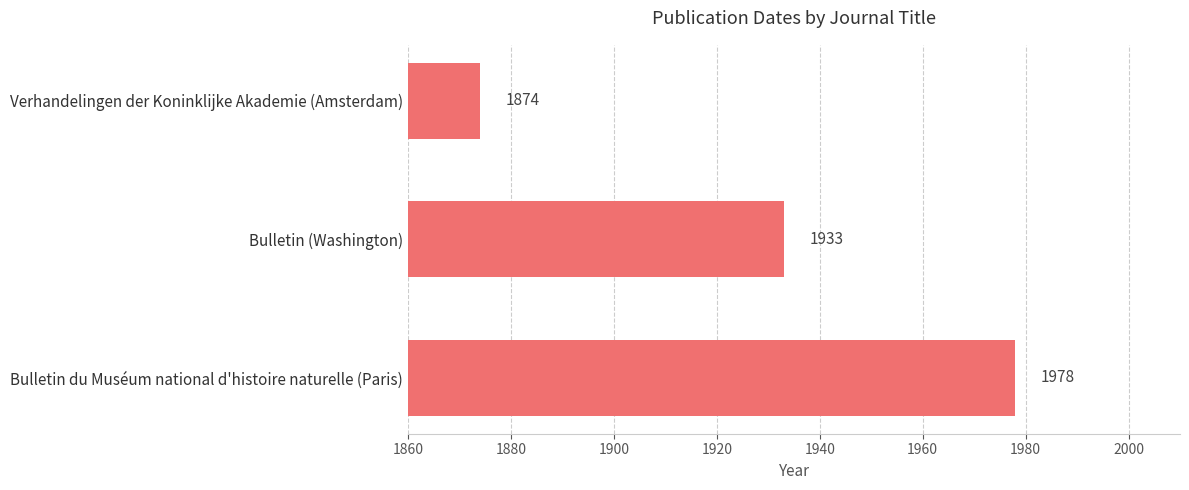

Reading bottom to top, extract all data points from this chart.

Bulletin du Muséum national d'histoire naturelle (Paris)=1978	Bulletin (Washington)=1933	Verhandelingen der Koninklijke Akademie (Amsterdam)=1874